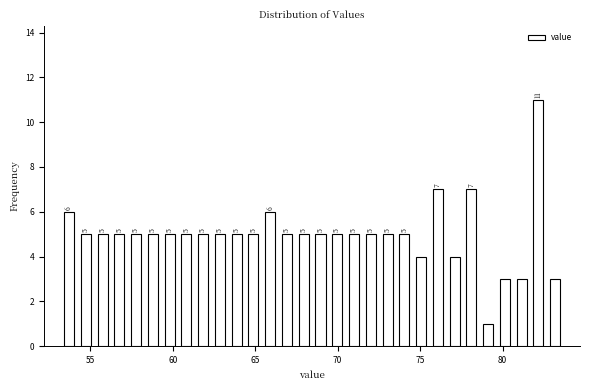

Read against the x-axis, roughly where is the centre of the tallest bar?

82.0